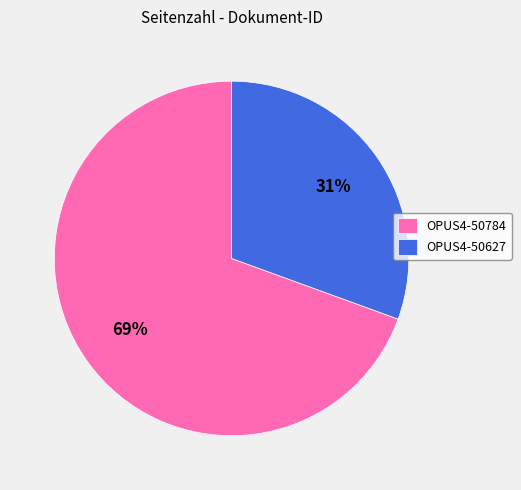

Which category has the smallest portion of the pie?

OPUS4-50627